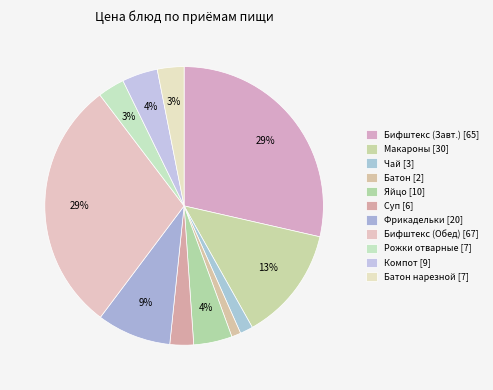

Rank the categories by value from lowest to highest.

Батон, Чай с сахаром и лимоном (I), Суп картоф. с бобовыми 200 г, Батон нарезной, Рожки отварные, Компот из кураги, Яйцо вареное, Фрикадельки мясные из свинины 35 гр, Макароны с сыром (рожки) 200 г, Бифштекс Новый 90 г/Г/ (Завтрак), Бифштекс Новый 90 г/Г/ (Обед)